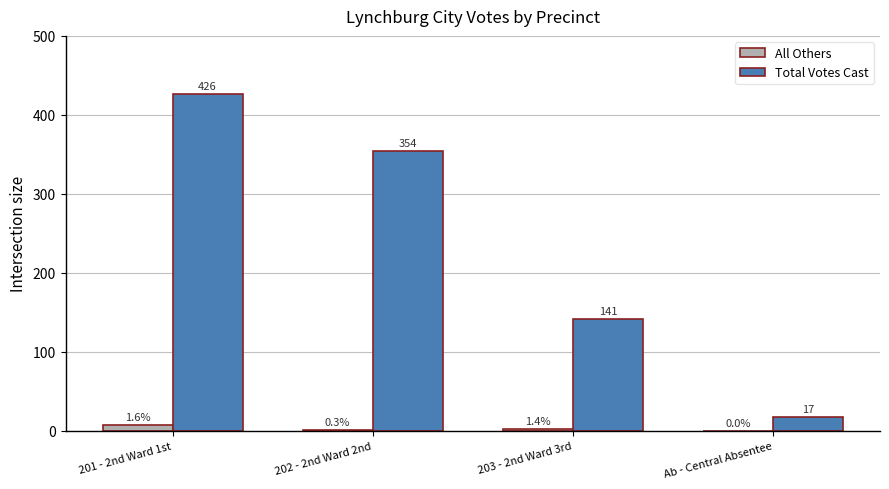

Which series has the largest total across all categories?

Total Votes Cast